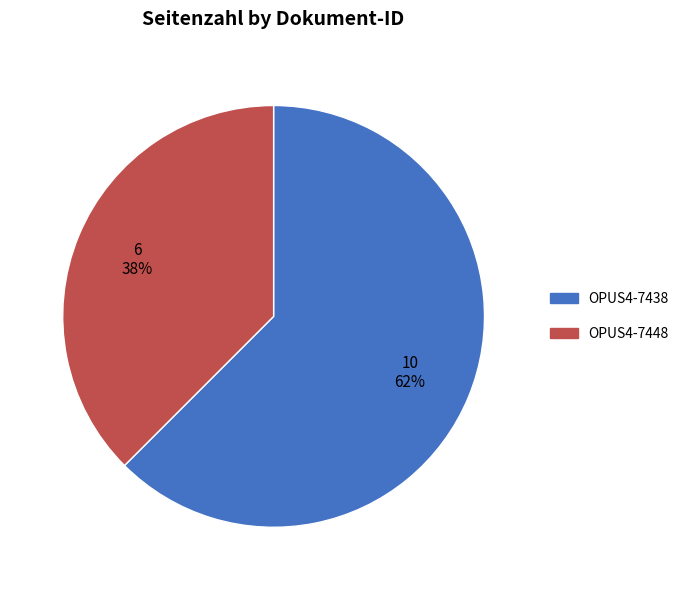

Which category accounts for the majority?

OPUS4-7438